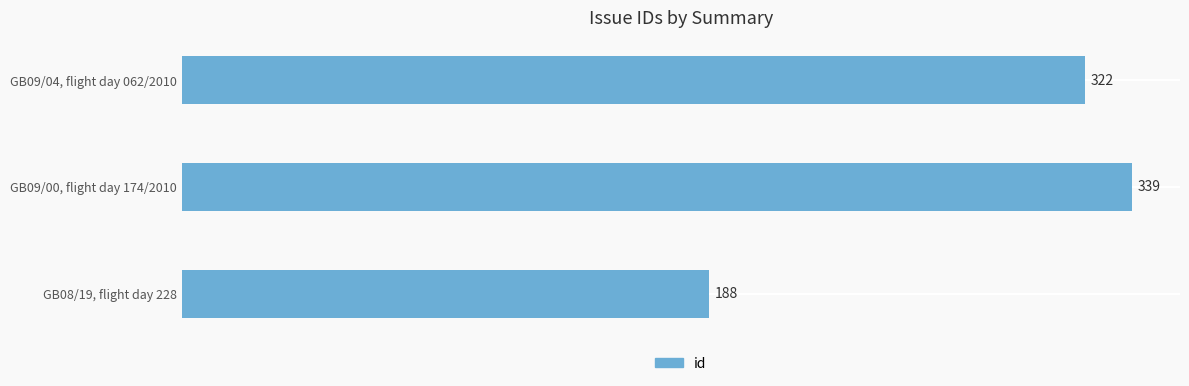

Reading top to bottom, what are all the values shown in this chart?

GB09/04, flight day 062/2010=322	GB09/00, flight day 174/2010=339	GB08/19, flight day 228=188